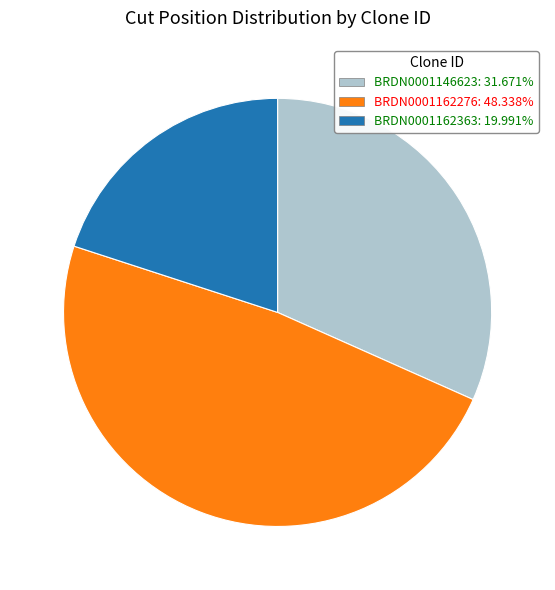

Is BRDN0001162276 the majority of the pie?

No